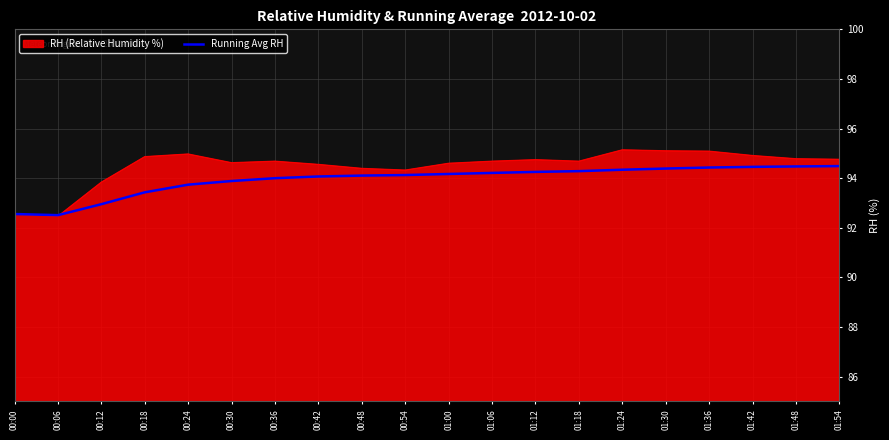

How many lines are shown in the chart?

2